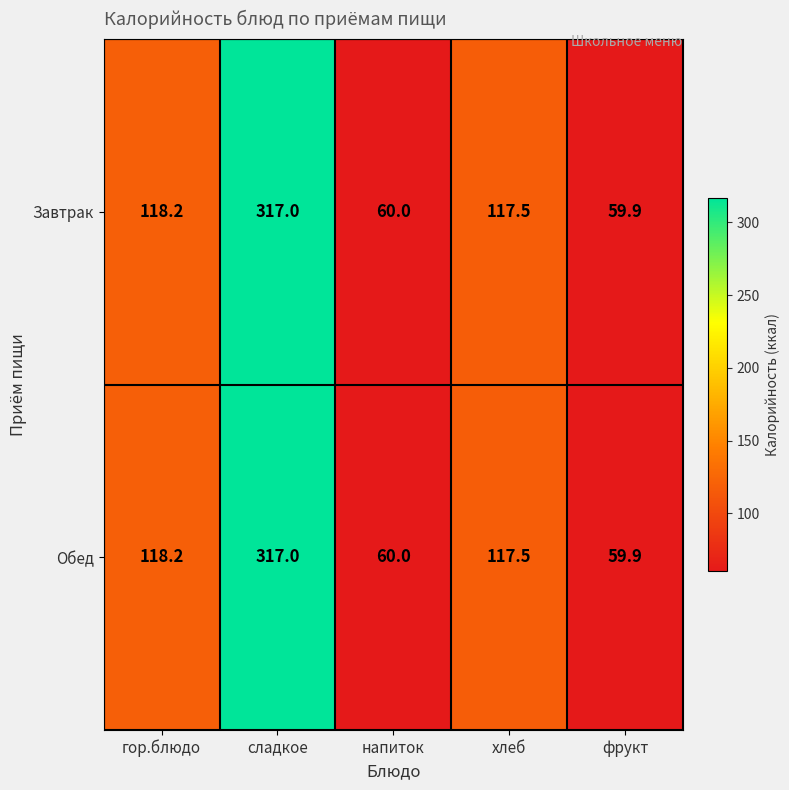

What value does the Обед series have at хлеб?

117.5